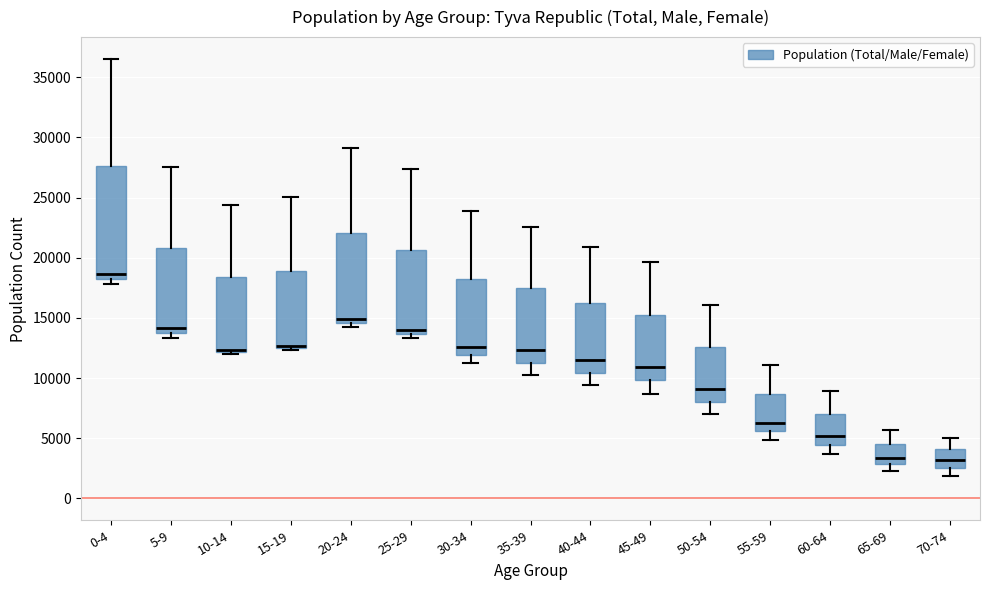

Reading left to right, transcribe this box plot: for each box, give where its median line is, the range the box spans, and where its two whiskers end, as read against the y-axis. The values are not printed on the chart, so give them approximately, as read against the axis.

0-4: median 18500 (just above the box's lower edge), box 18500 to 27500, whiskers 18000 to 36500
5-9: median 14000 (just above the box's lower edge), box 14000 to 21000, whiskers 13500 to 27500
10-14: median 12500, box 12000 to 18500, whiskers 12000 (just below the box's lower edge) to 24500
15-19: median 12500 (just above the box's lower edge), box 12500 to 19000, whiskers 12500 (just below the box's lower edge) to 25000
20-24: median 15000, box 14500 to 22000, whiskers 14000 to 29000
25-29: median 14000, box 13500 to 20500, whiskers 13500 (just below the box's lower edge) to 27500
30-34: median 12500, box 12000 to 18500, whiskers 11500 to 24000
35-39: median 12500, box 11500 to 17500, whiskers 10500 to 22500
40-44: median 11500, box 10500 to 16000, whiskers 9500 to 21000
45-49: median 11000, box 10000 to 15500, whiskers 8500 to 19500
50-54: median 9000, box 8000 to 12500, whiskers 7000 to 16000
55-59: median 6500, box 5500 to 8500, whiskers 5000 to 11000
60-64: median 5000, box 4500 to 7000, whiskers 3500 to 9000
65-69: median 3500, box 3000 to 4500, whiskers 2500 to 5500
70-74: median 3000, box 2500 to 4000, whiskers 2000 to 5000